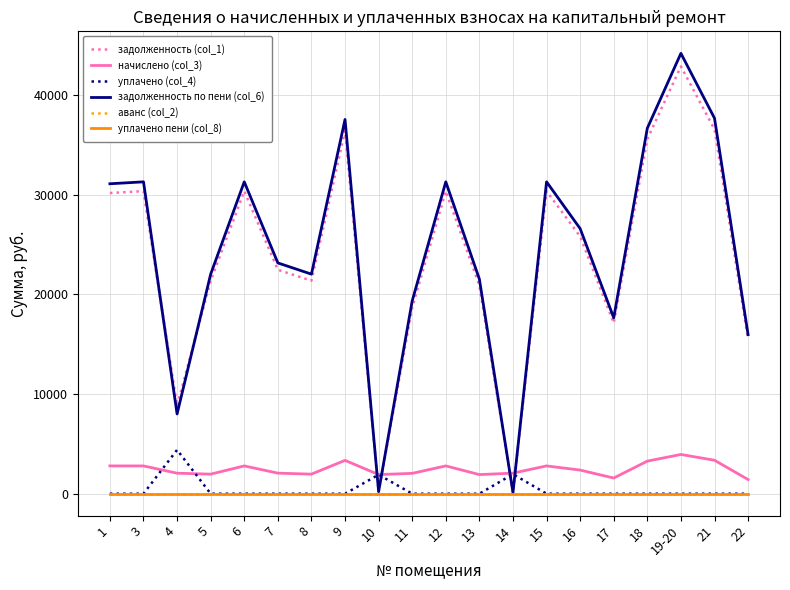

True or false: начислено (col_3) and уплачено пени (col_8) intersect in this chart.

False